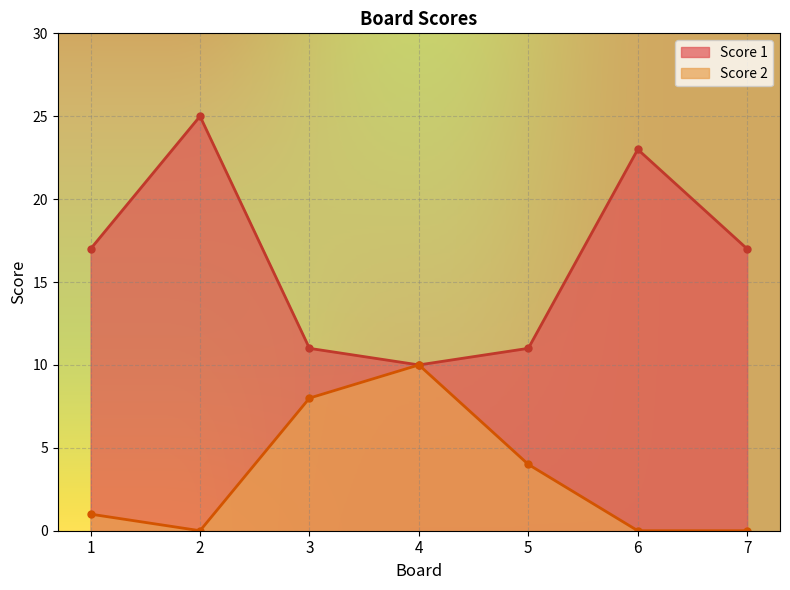

What is the total value across all series at 2?

25